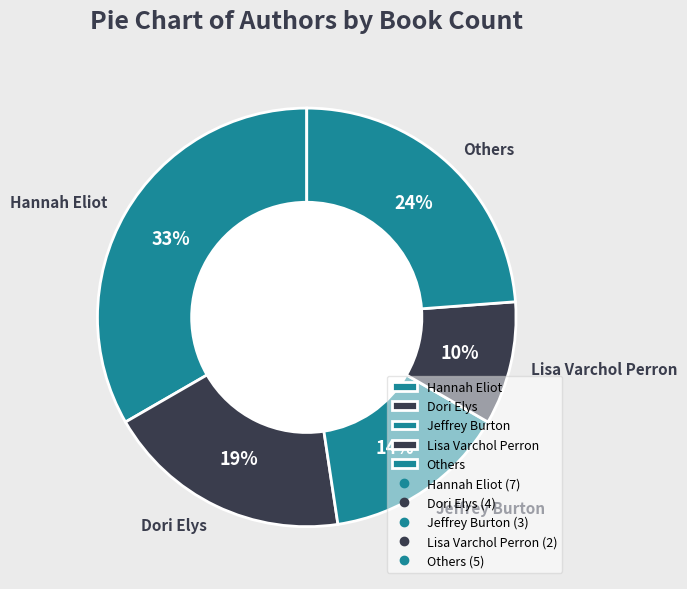

To the nearest percent, what is the average slice percentage?

20%